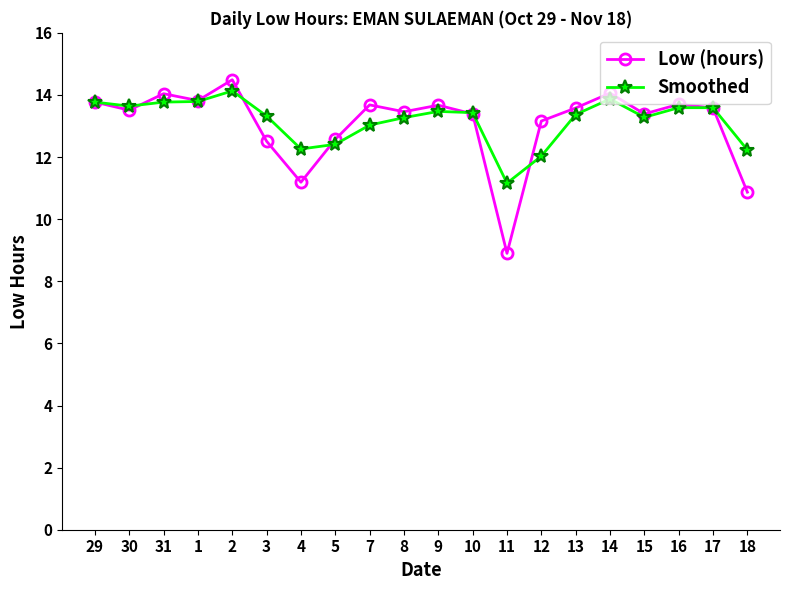

What is the total value across all series at 9?

27.1